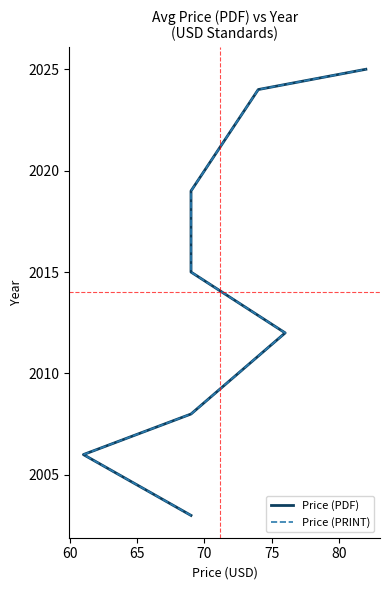

True or false: Price (PDF) has more than 1 points higher than both neighbors.

False